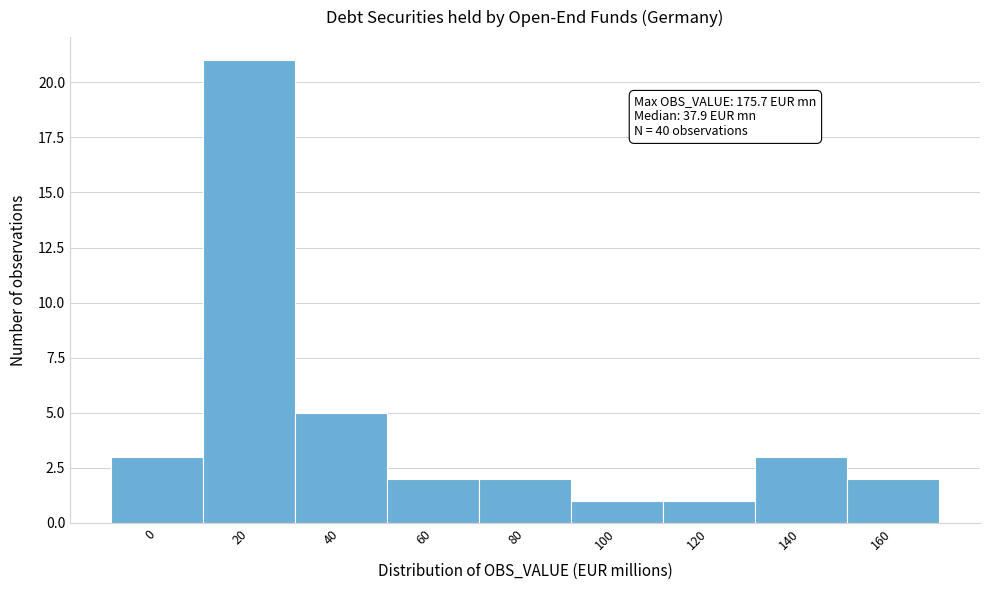

Reading right to left, what are all the values shown in this chart?

160=2	140=3	120=1	100=1	80=2	60=2	40=5	20=21	0=3